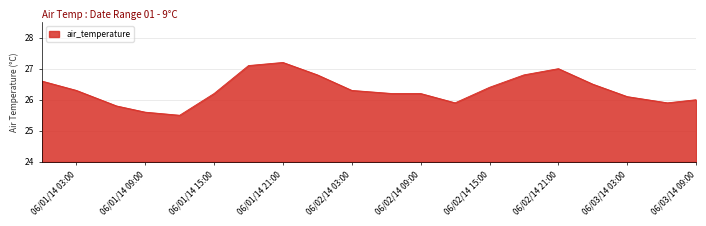

What is the difference between the maximum and minimum values?

1.7